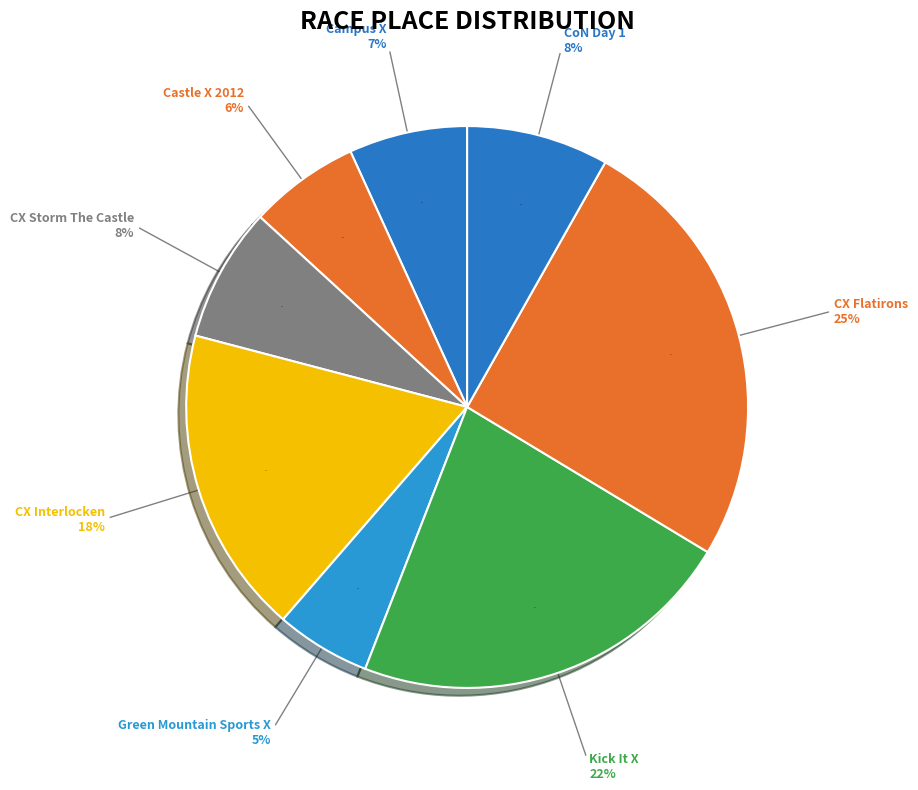

What portion of the pie excludes Cyclo X Interlocken?

82.3%